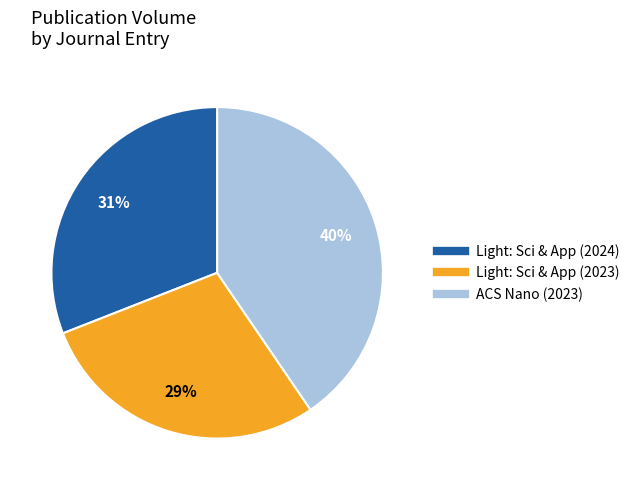

To the nearest percent, what is the average slice percentage?

33%